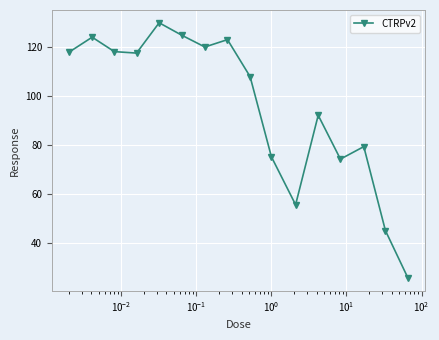

How many interior local valleys (lower than both neighbors) does the data have?

4